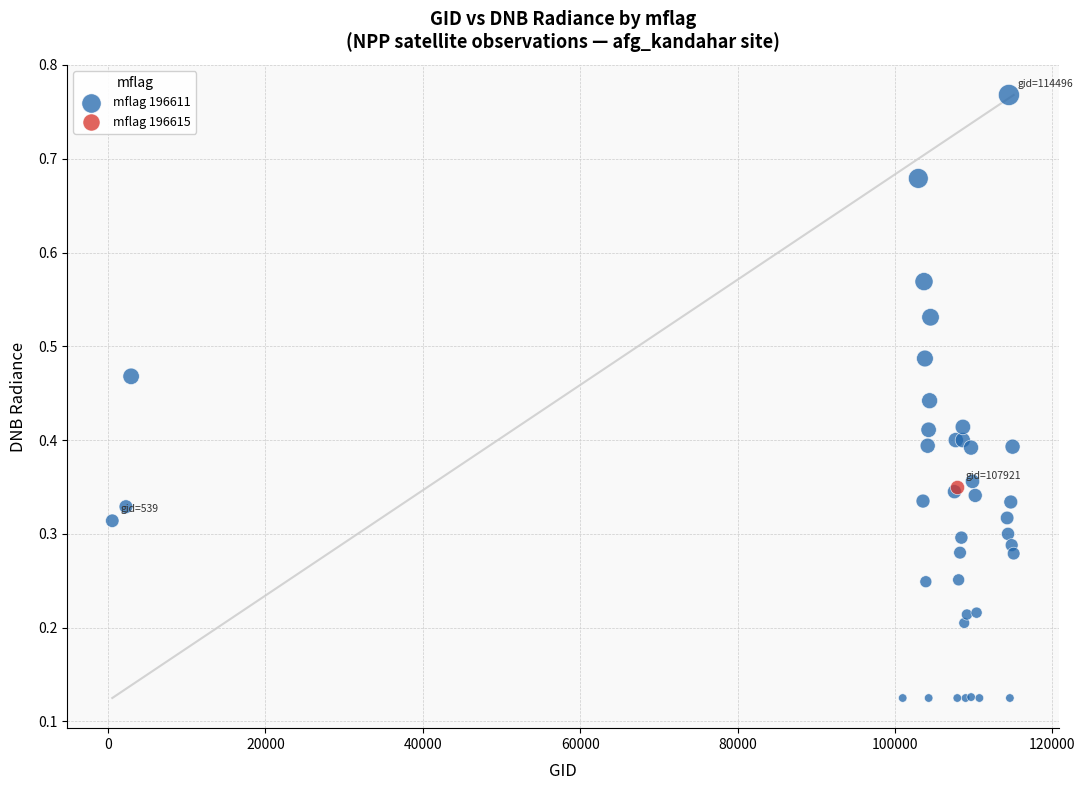

What are all the series names shown in the legend?

mflag 196611, mflag 196615